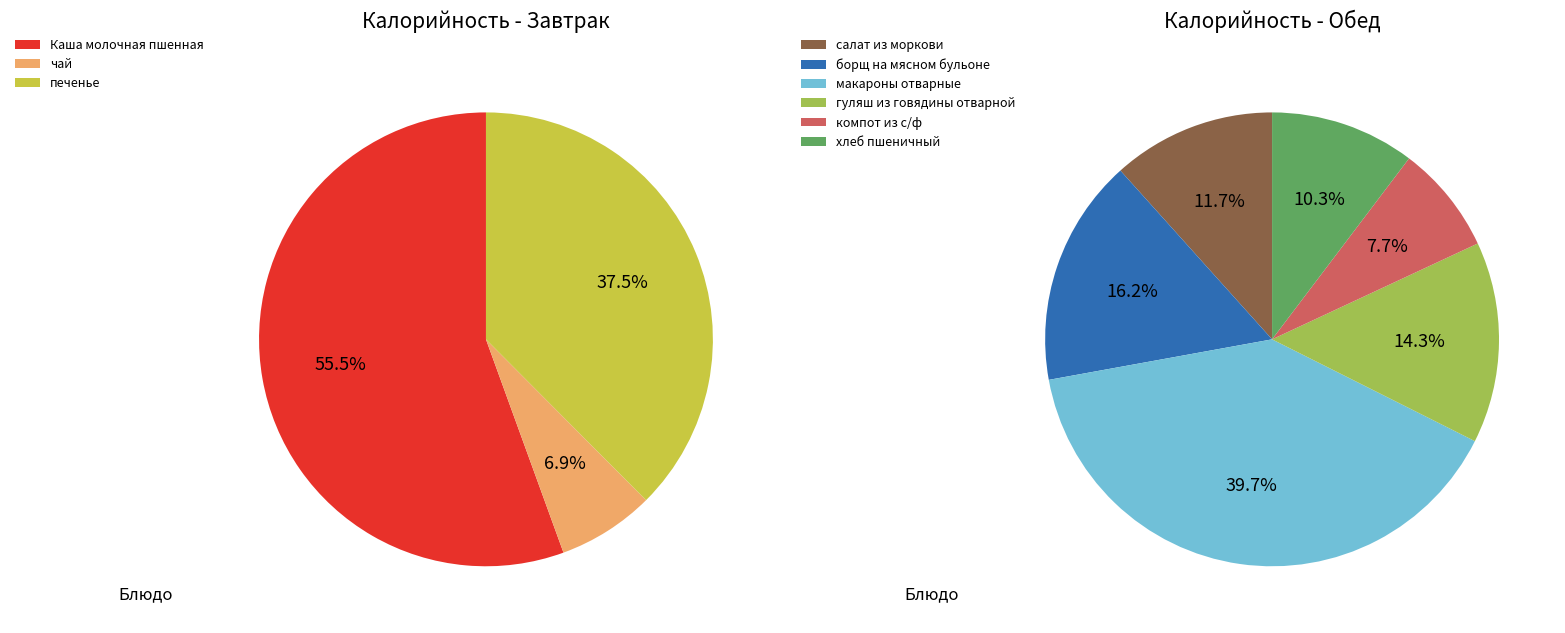

Is the sum of хлеб пшеничный and компот из с/ф greater than half?

No